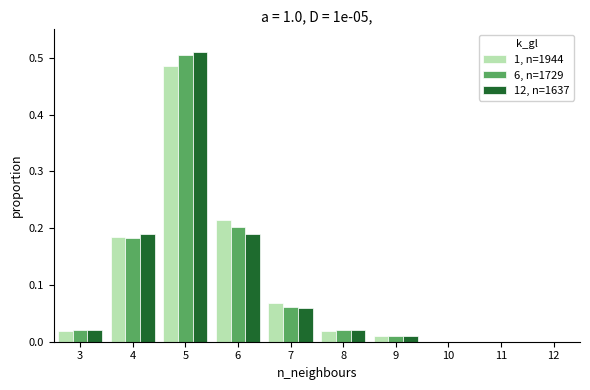

What is the sum of all 12, n=1637 values?

1.0